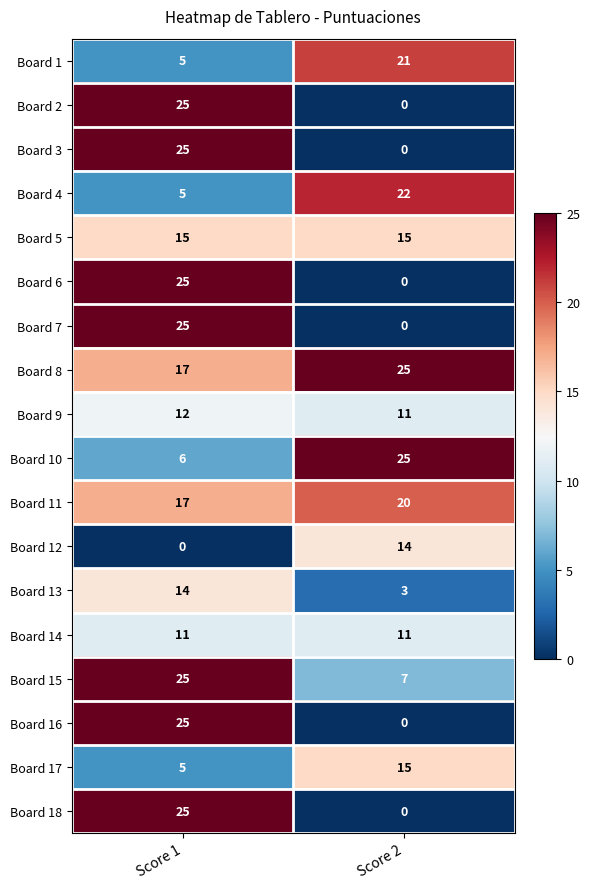

Rank the categories by Board 7 value from lowest to highest.

Score 2, Score 1